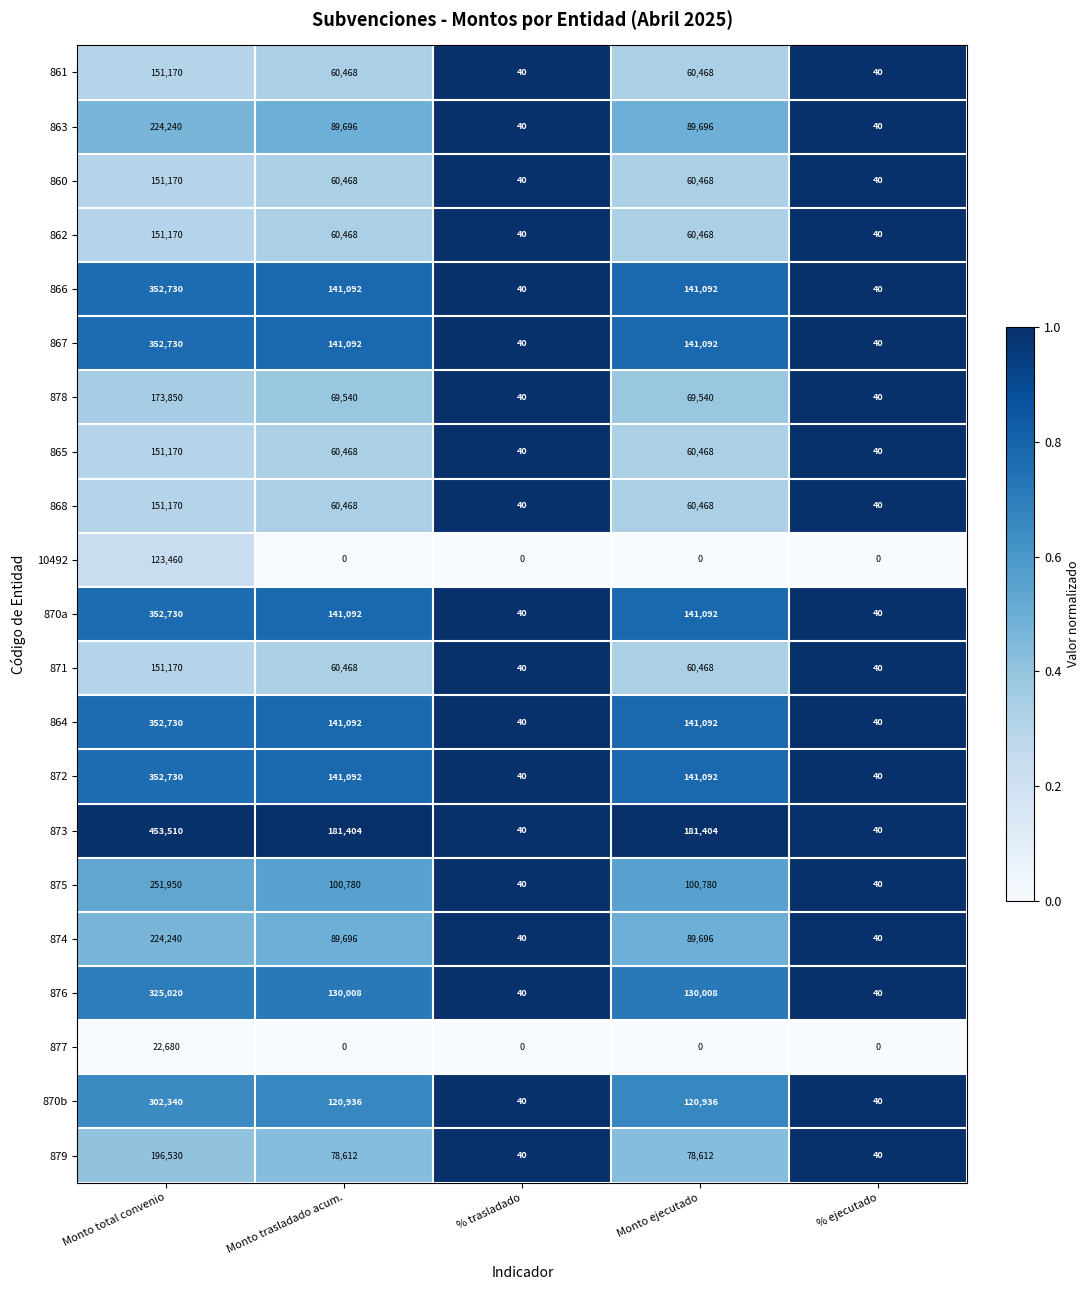

Count the number of data series in this chart.

21